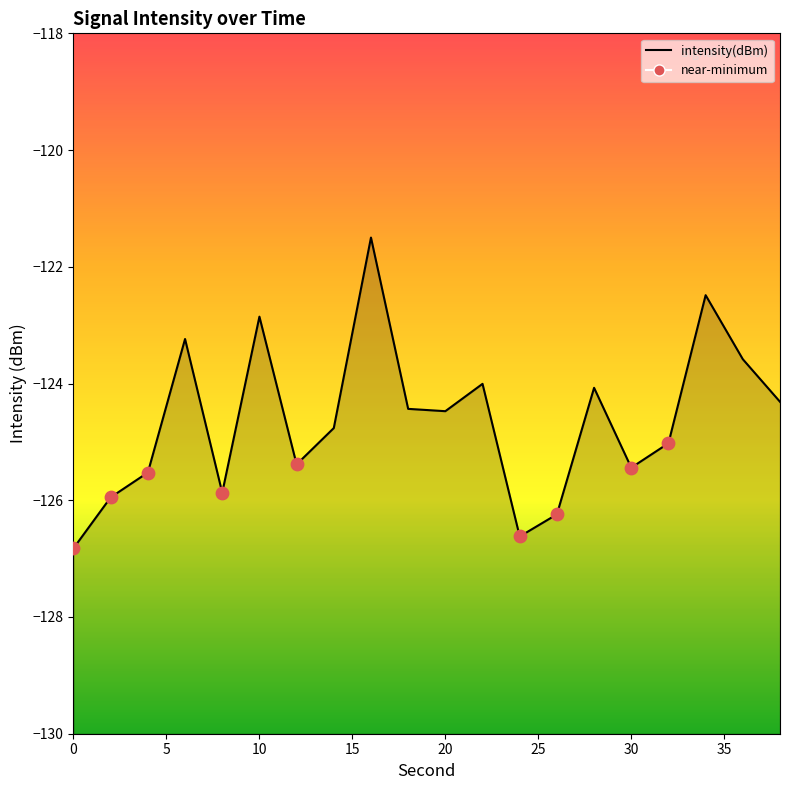

What is the change in value from 12 to 38?

+1.1